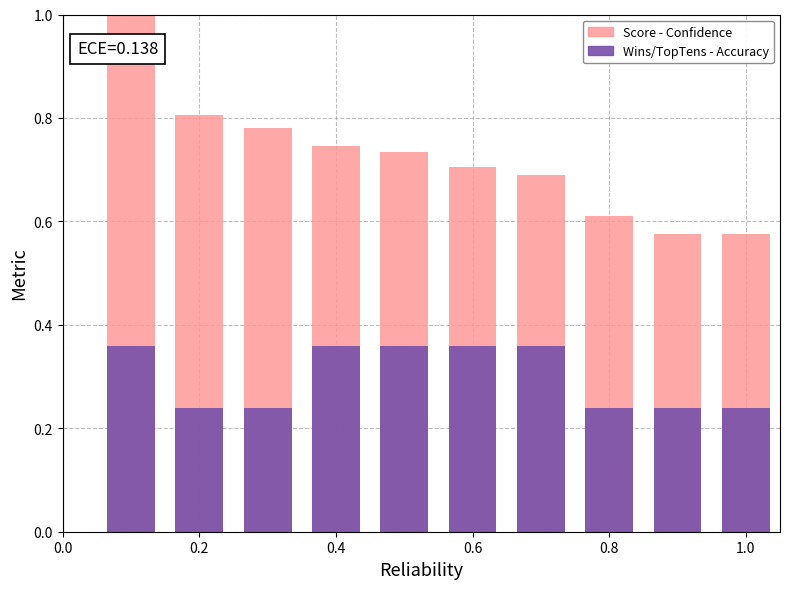

Count the number of data series in this chart.

2